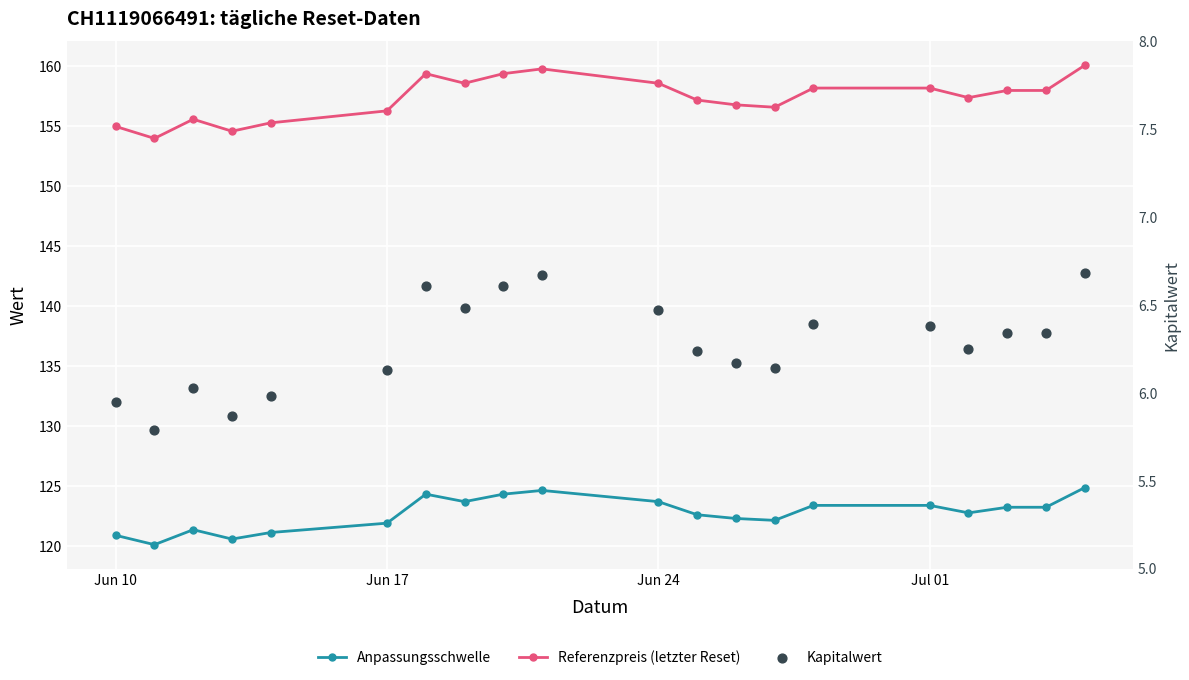

At how many categories does at least one series exceed 33?

20